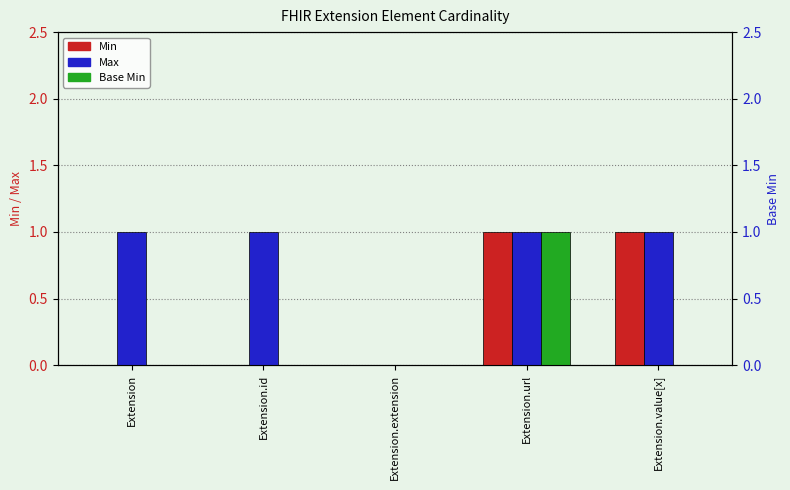

Is the value of Max at Extension greater than the value of Min at Extension?

Yes